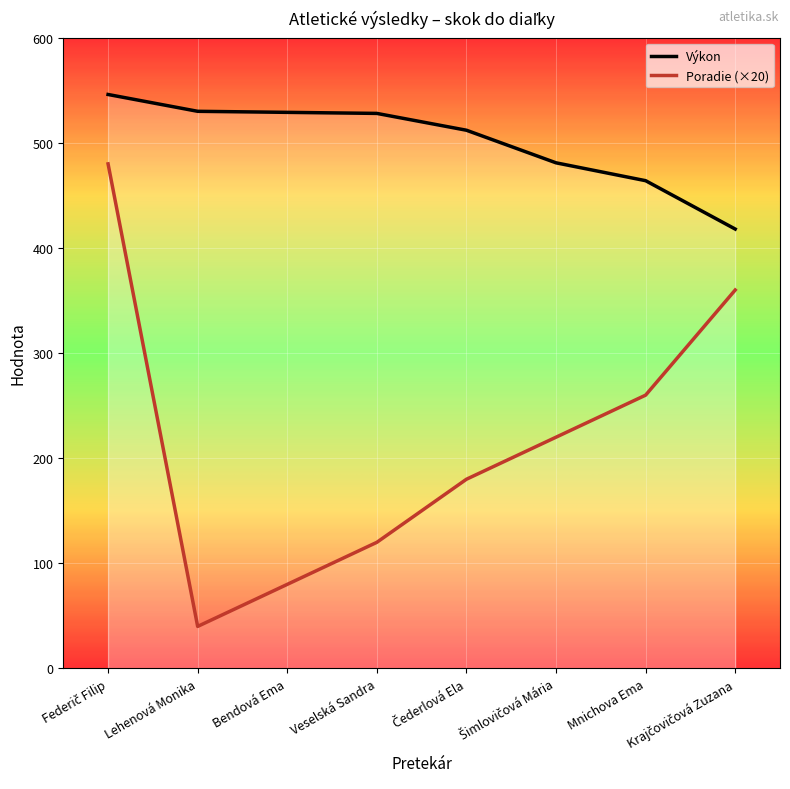

Between Čederlová Ela and Šimlovičová Mária, which series saw the biggest shift?

Poradie